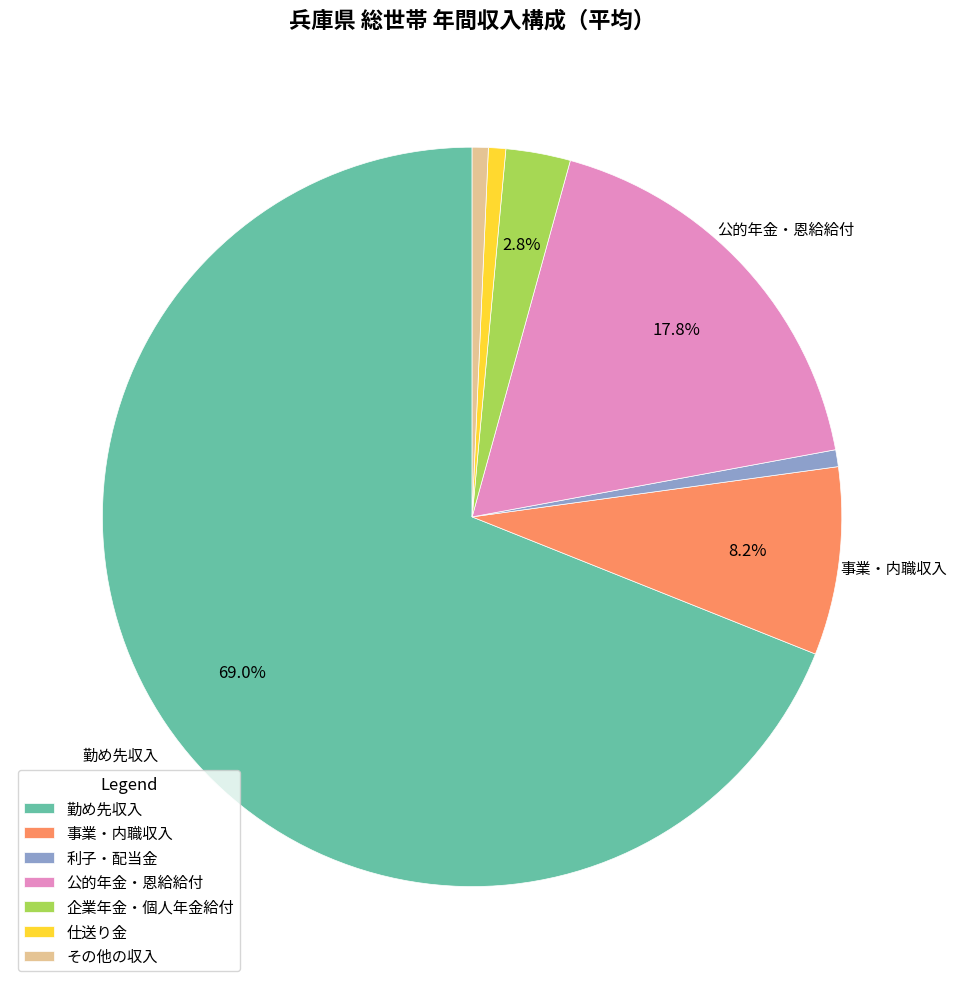

Does any single category account for the majority?

Yes